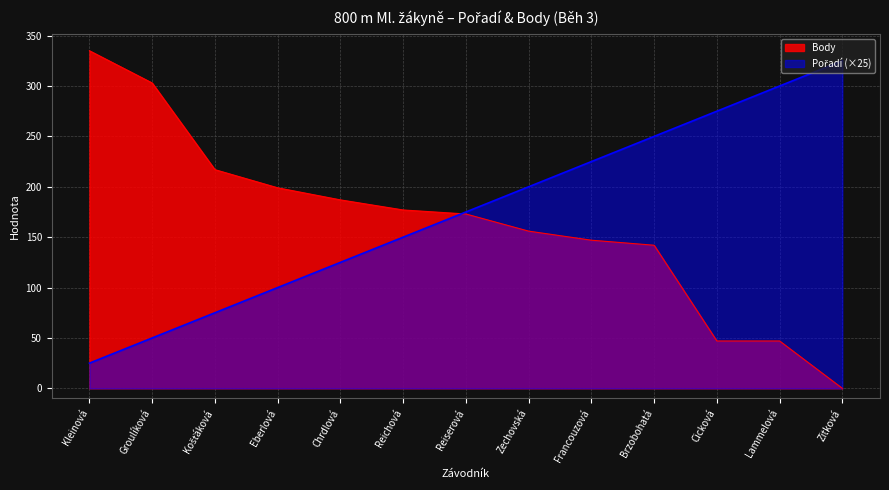

Which series has the largest range (max minus min)?

Body